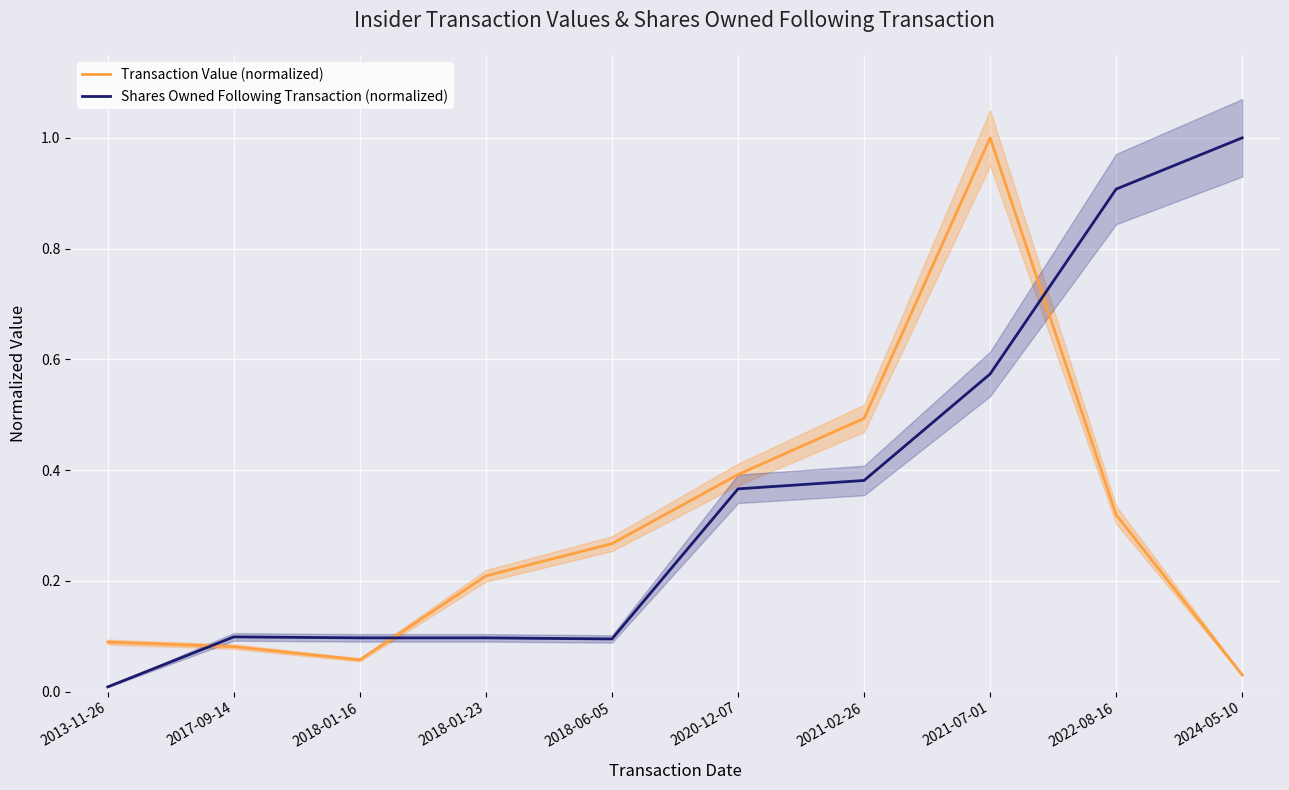

What is the spread (max minus min) of values at 2021-07-01?

0.4